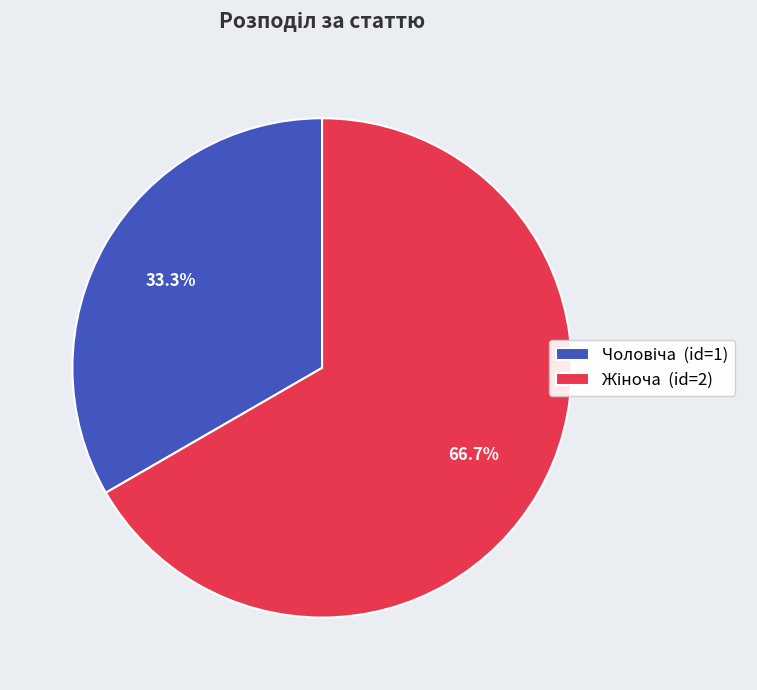

Which category accounts for the majority?

Жіноча